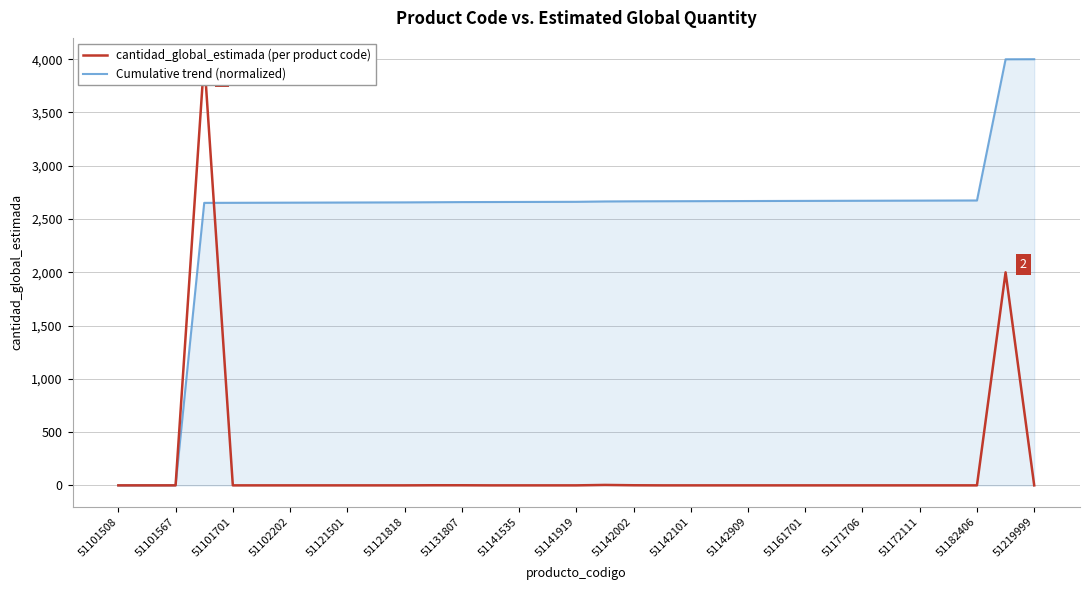

Is it true that Cumulative trend (normalized) equals 2674.4 at 51182406?

True